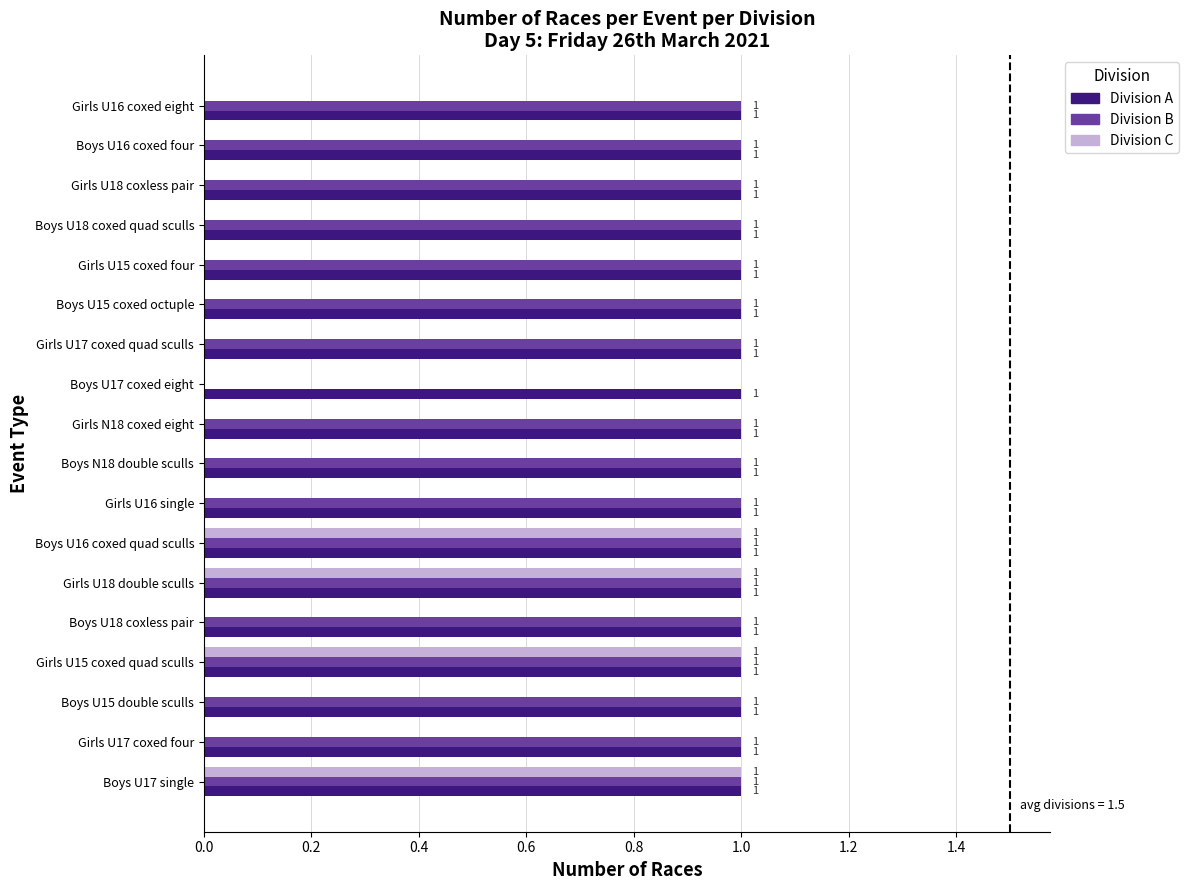

What is the total value across all series at Boys U17 single?

3